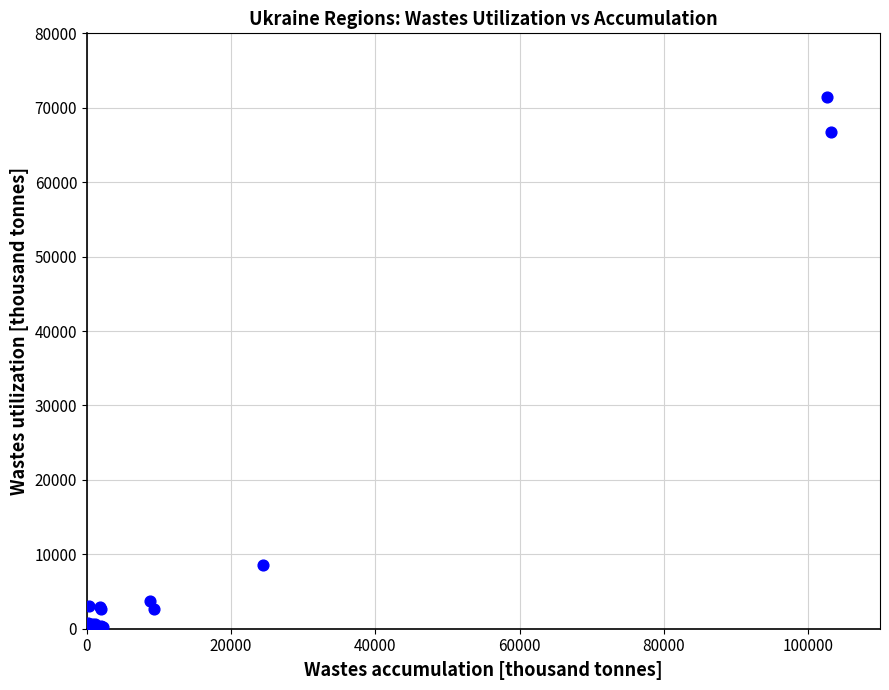

What Y value in the scatter plot is closest to 35747?

8591.0